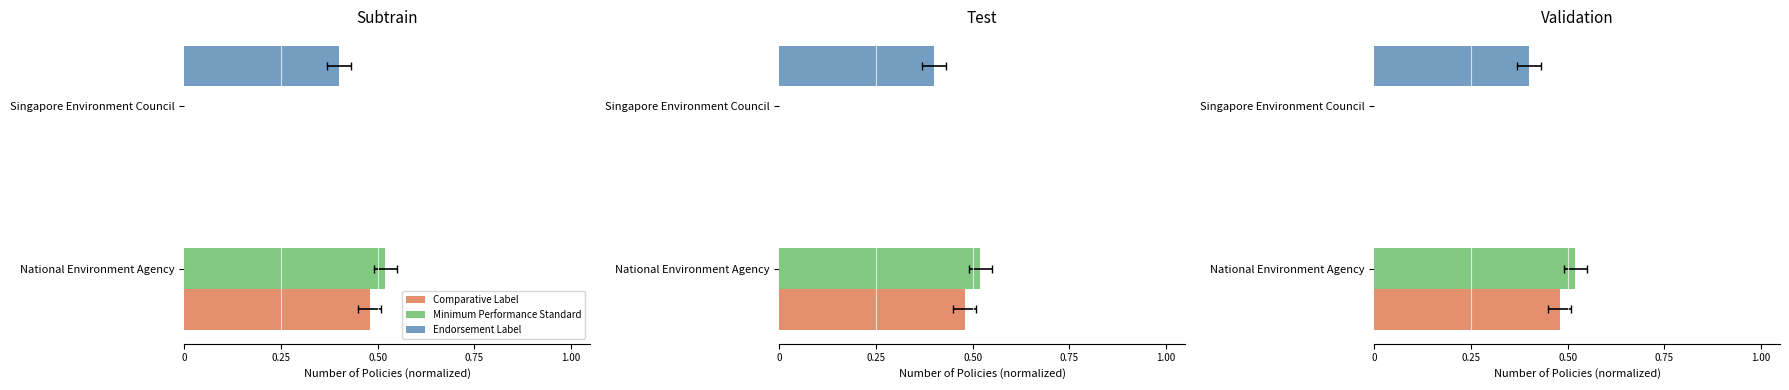

How many bars are there in each group?

3